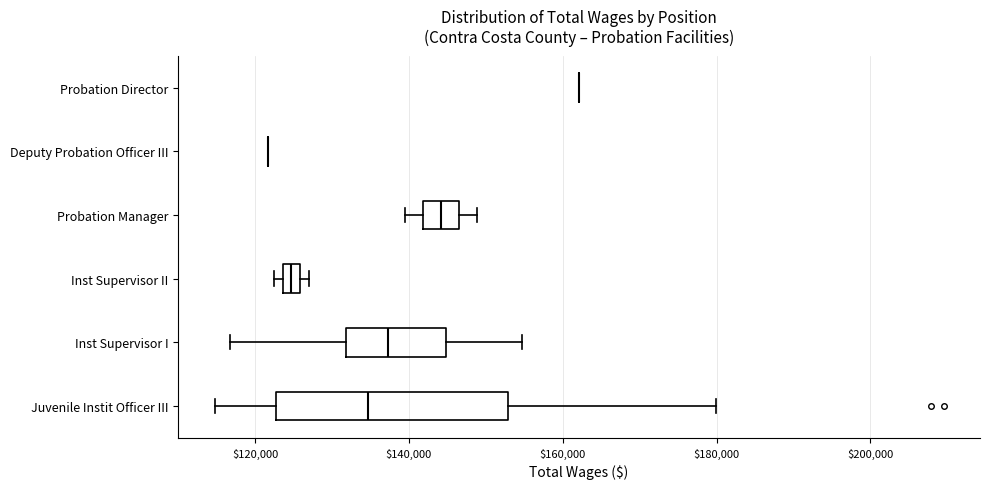

Comparing the boxes themselves (not the whiskers), which one is the widest?

Juvenile Instit Officer III